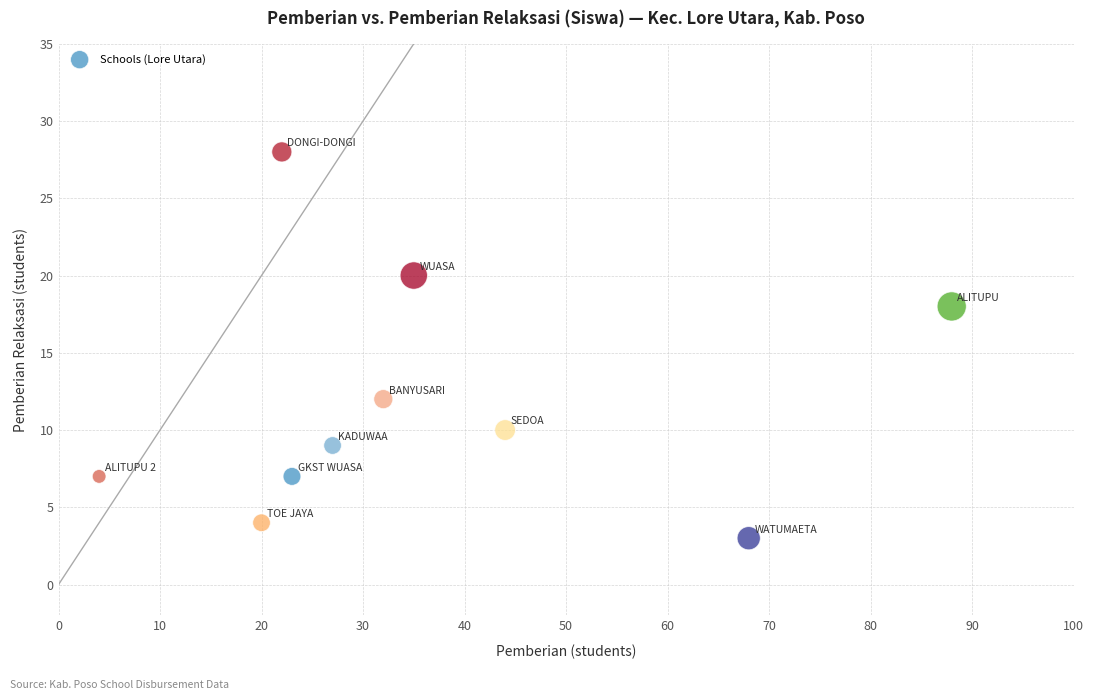

What is the range of X values (max minus min)?

84